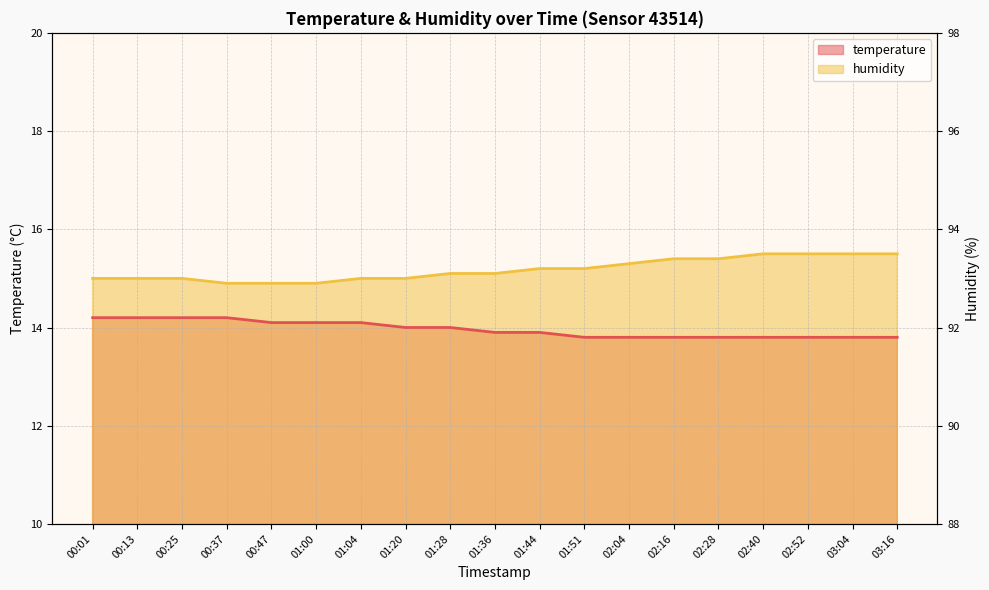

Which has a higher value, 01:44 or 02:16?

01:44